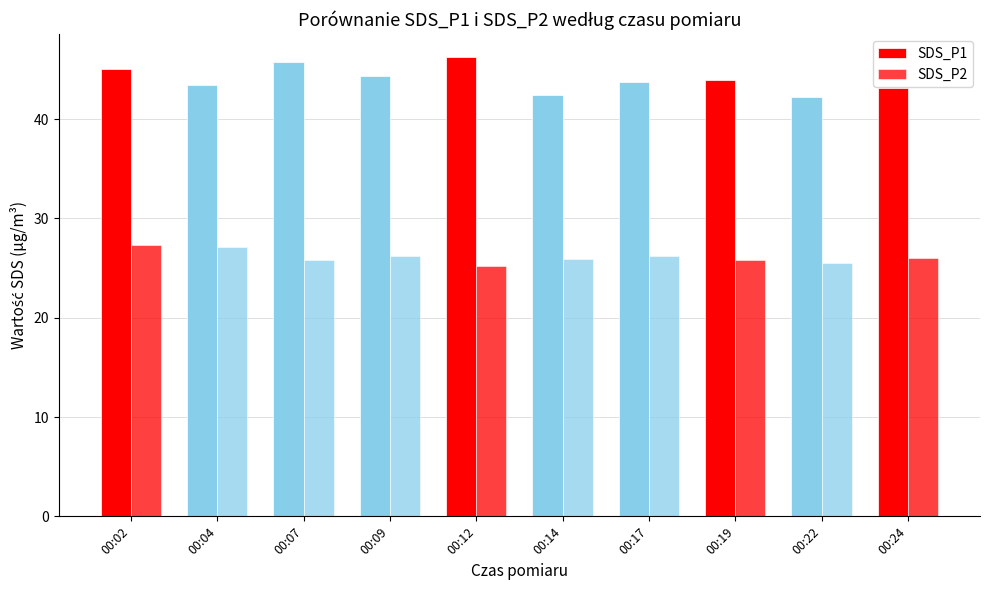

How many bars are there in each group?

2